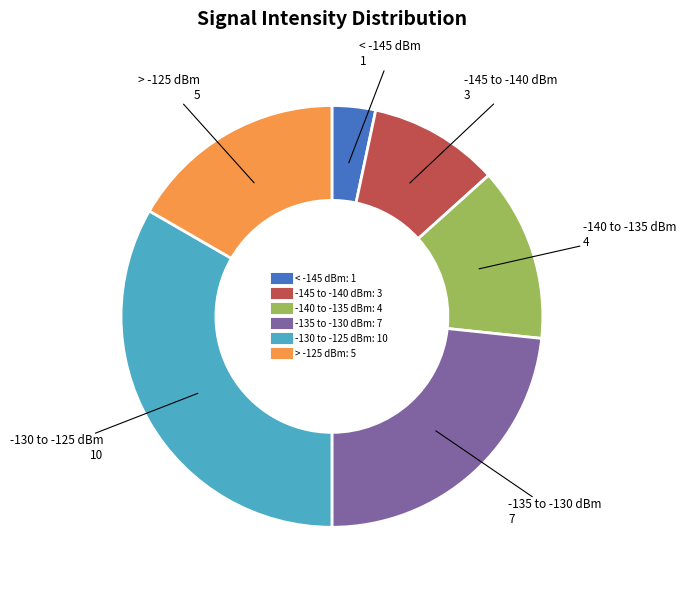

Is there any slice that represents more than half of the pie?

No